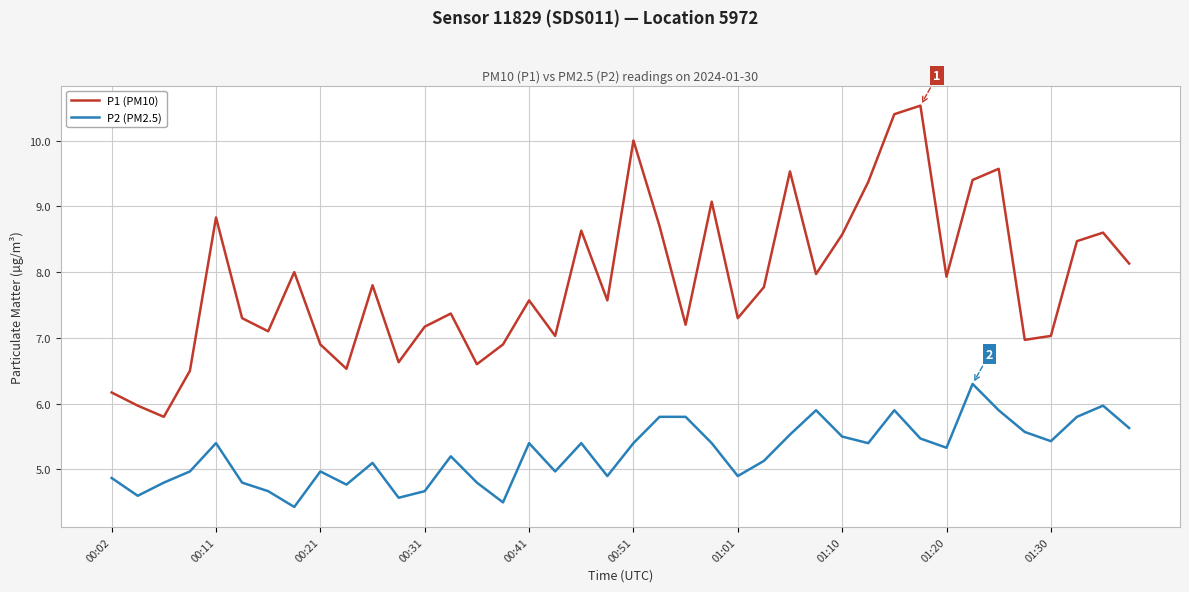

Rank the series by their maximum value, from highest to lowest.

P1 (PM10), P2 (PM2.5)